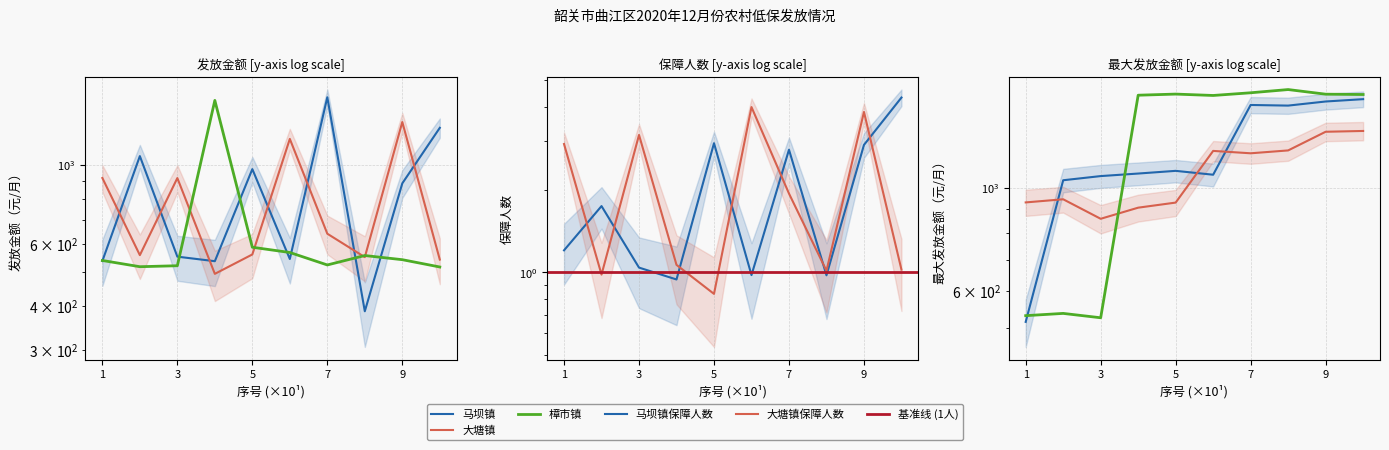

Which category has the highest value in the 樟市镇 series?

4